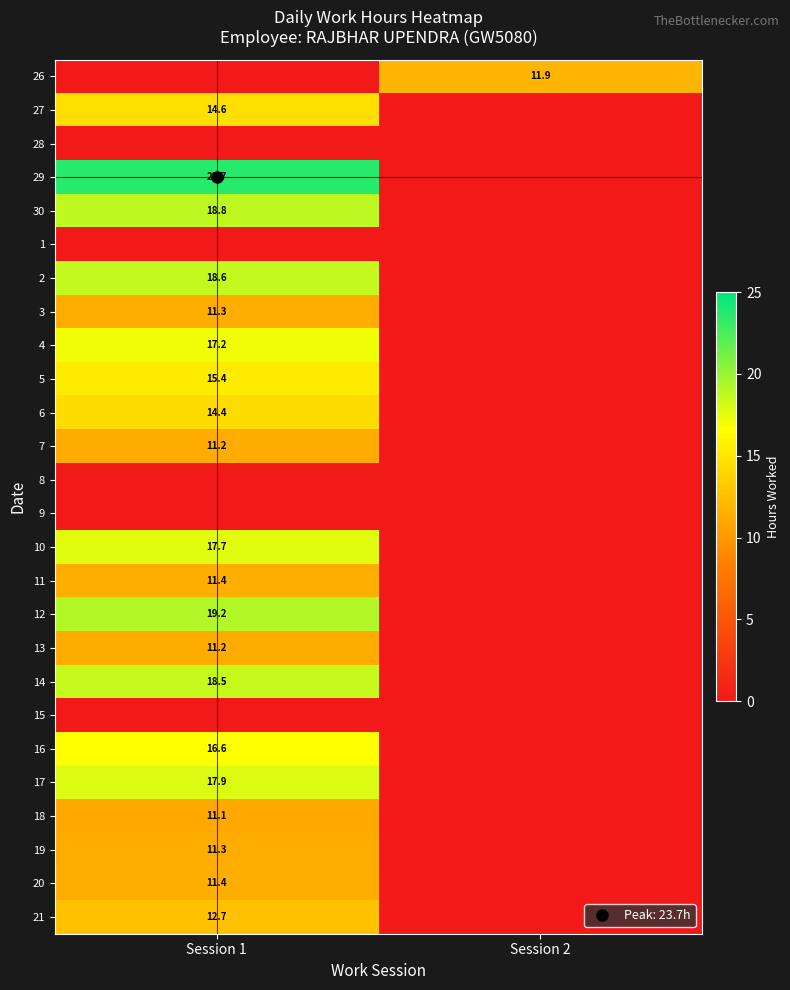

Rank the series by their maximum value, from lowest to highest.

28, 1, 8, 9, 15, 18, 7, 13, 19, 3, 20, 11, 26, 21, 6, 27, 5, 16, 4, 10, 17, 14, 2, 30, 12, 29